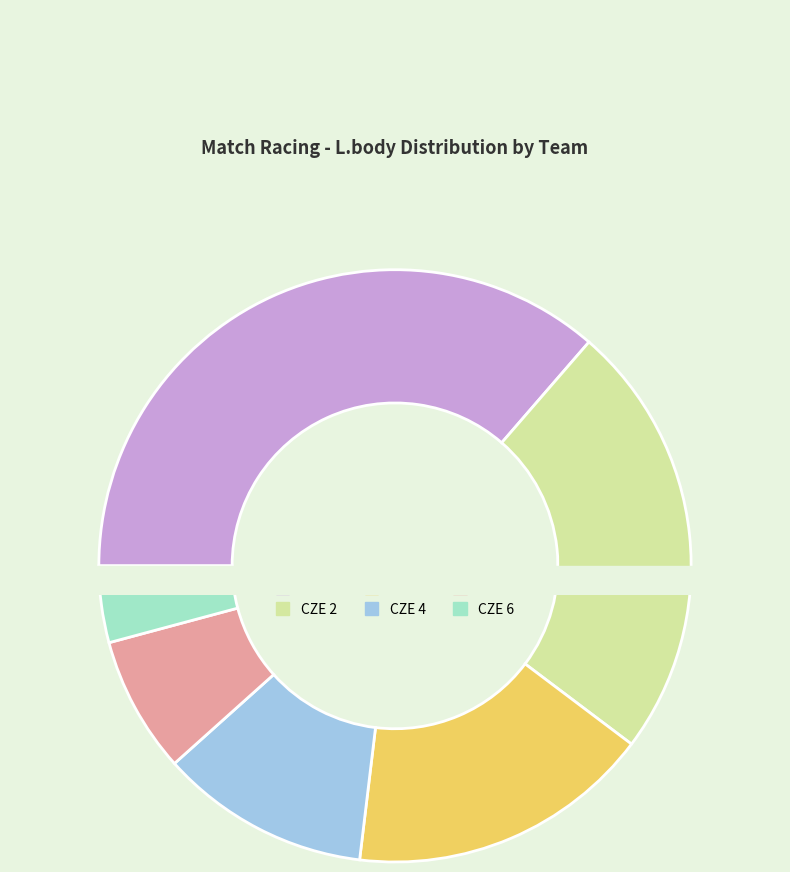

What percentage do CZE 4 and CZE 2 together represent?

35.4%